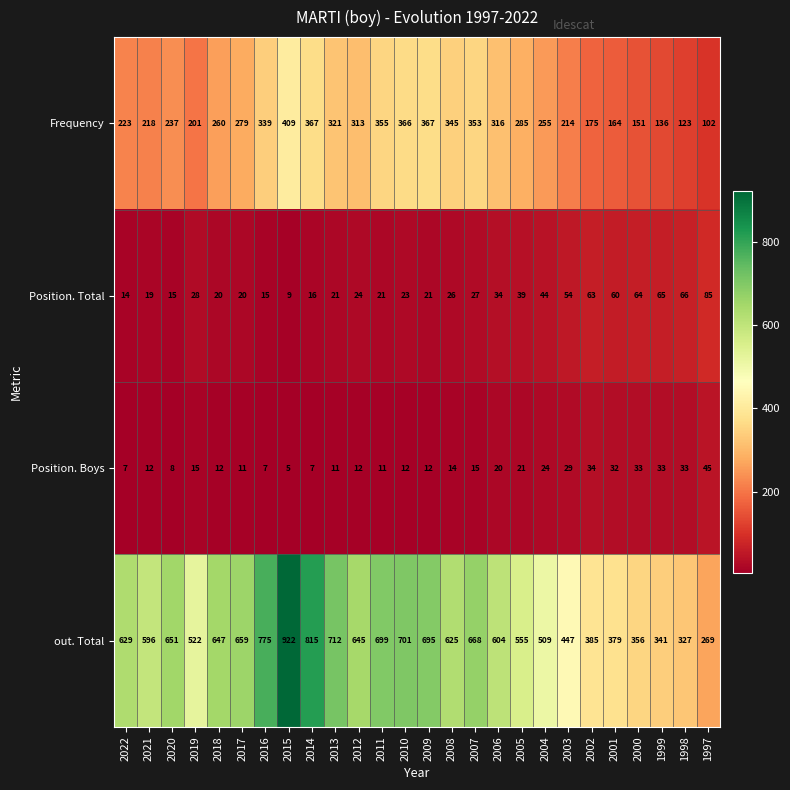

What is the difference between the maximum and minimum values in the Frequency series?

307